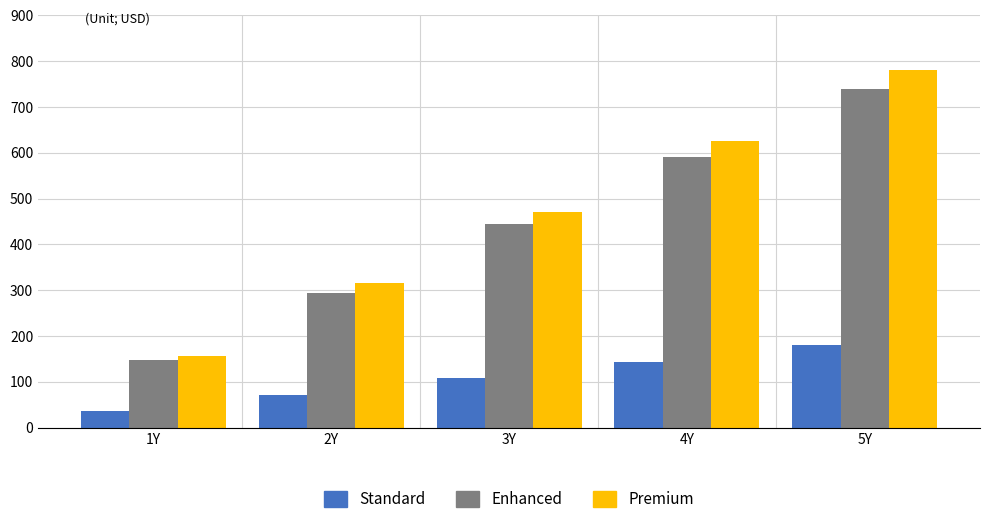

The value of Premium at 3Y is 470. True or false?

True